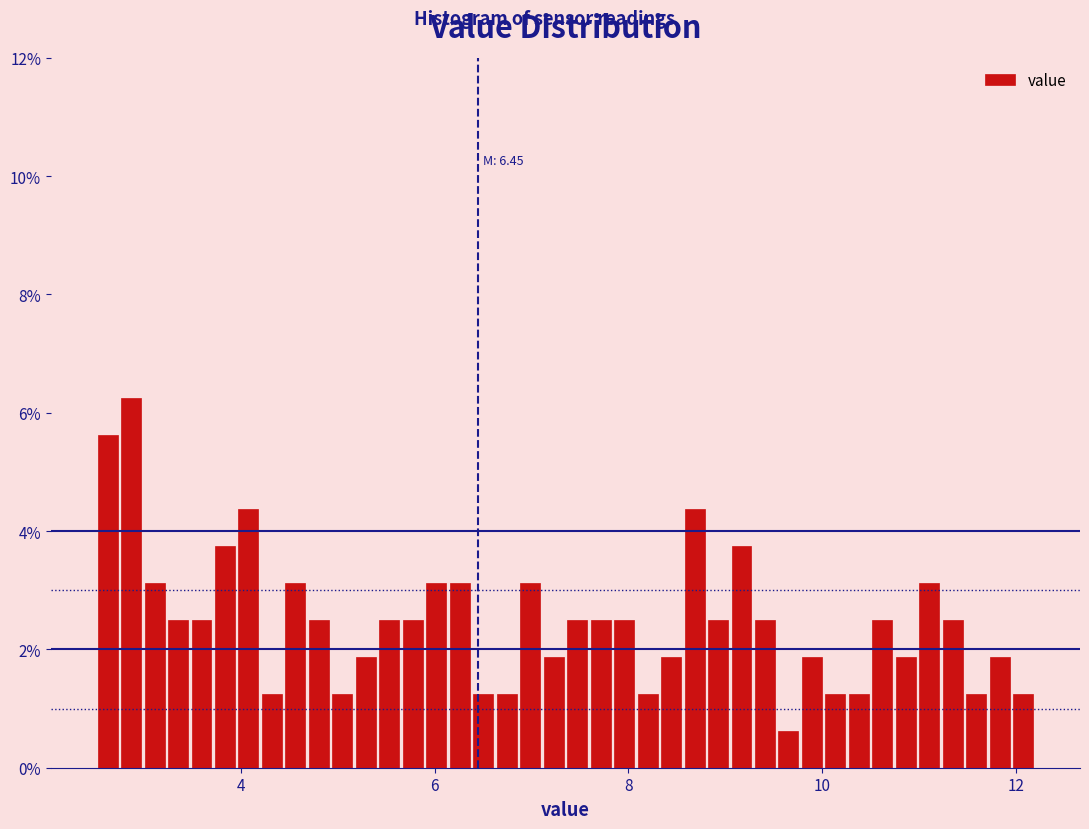

Around what value on the x-axis is the tallest bar? Give the approximate position of its centre, as read against the axis.

2.8